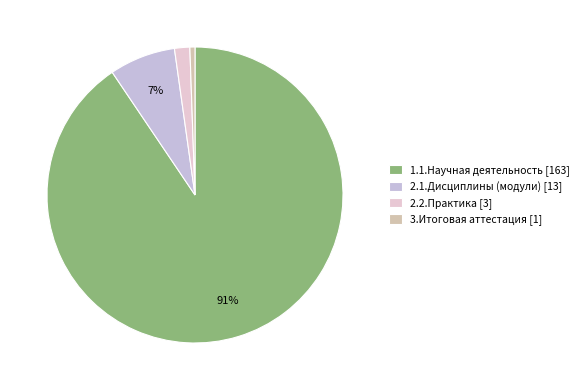

To the nearest percent, what is the difference between the 3.Итоговая аттестация [1] and 2.1.Дисциплины (модули) [13] slice percentages?

7%